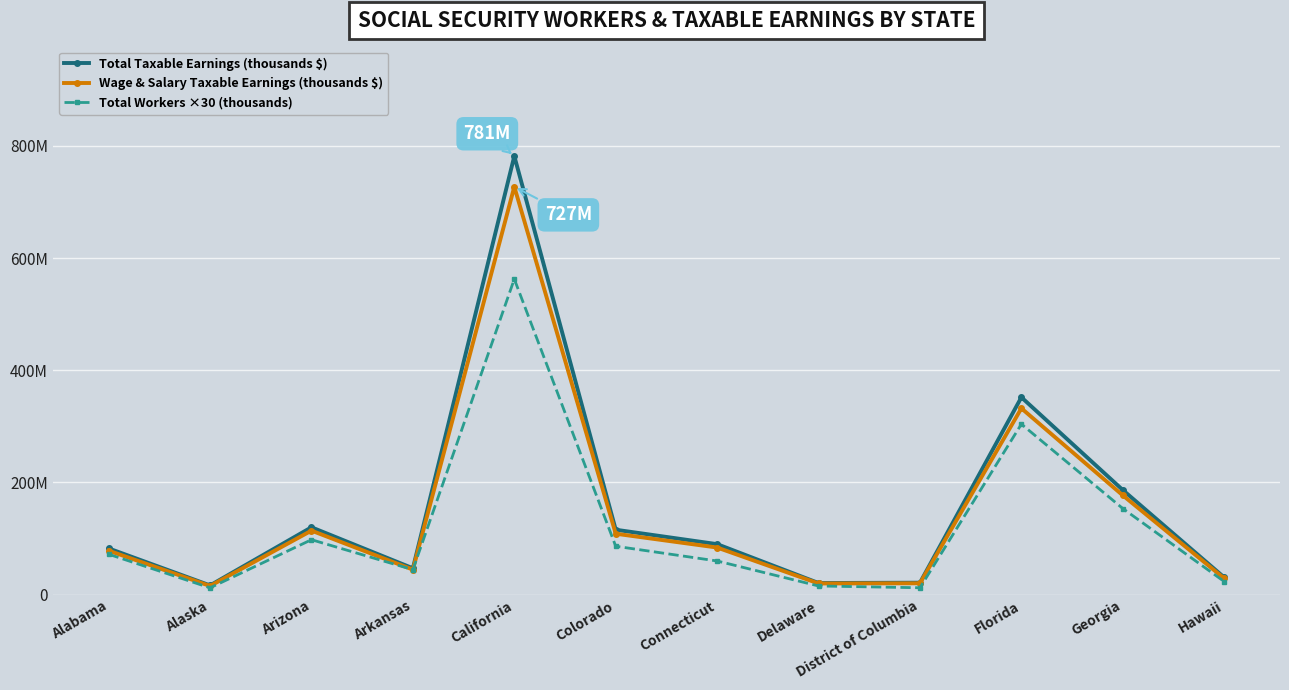

Does the chart have visible grid lines?

Yes